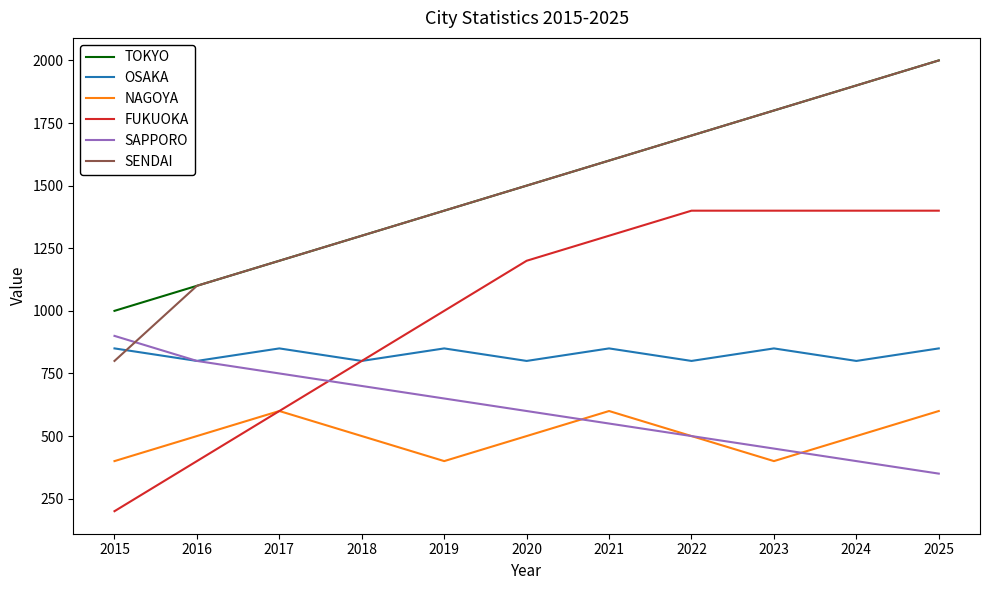

Reading left to right, transcribe all the data shown in this chart.

TOKYO: 2015=1000	2016=1100	2017=1200	2018=1300	2019=1400	2020=1500	2021=1600	2022=1700	2023=1800	2024=1900	2025=2000
OSAKA: 2015=850	2016=800	2017=850	2018=800	2019=850	2020=800	2021=850	2022=800	2023=850	2024=800	2025=850
NAGOYA: 2015=400	2016=500	2017=600	2018=500	2019=400	2020=500	2021=600	2022=500	2023=400	2024=500	2025=600
FUKUOKA: 2015=200	2016=400	2017=600	2018=800	2019=1000	2020=1200	2021=1300	2022=1400	2023=1400	2024=1400	2025=1400
SAPPORO: 2015=900	2016=800	2017=750	2018=700	2019=650	2020=600	2021=550	2022=500	2023=450	2024=400	2025=350
SENDAI: 2015=800	2016=1100	2017=1200	2018=1300	2019=1400	2020=1500	2021=1600	2022=1700	2023=1800	2024=1900	2025=2000